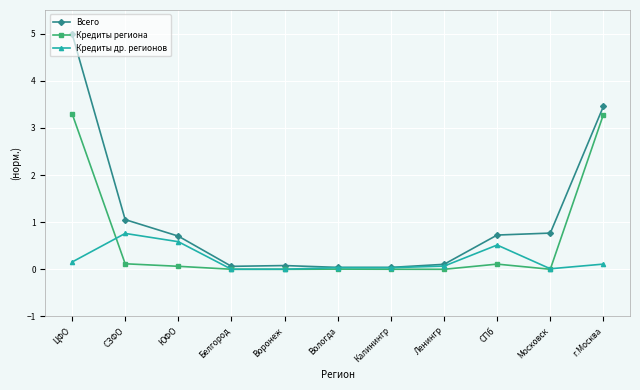

The Кредиты др. регионов series shows 0.0 at Воронеж. True or false?

True